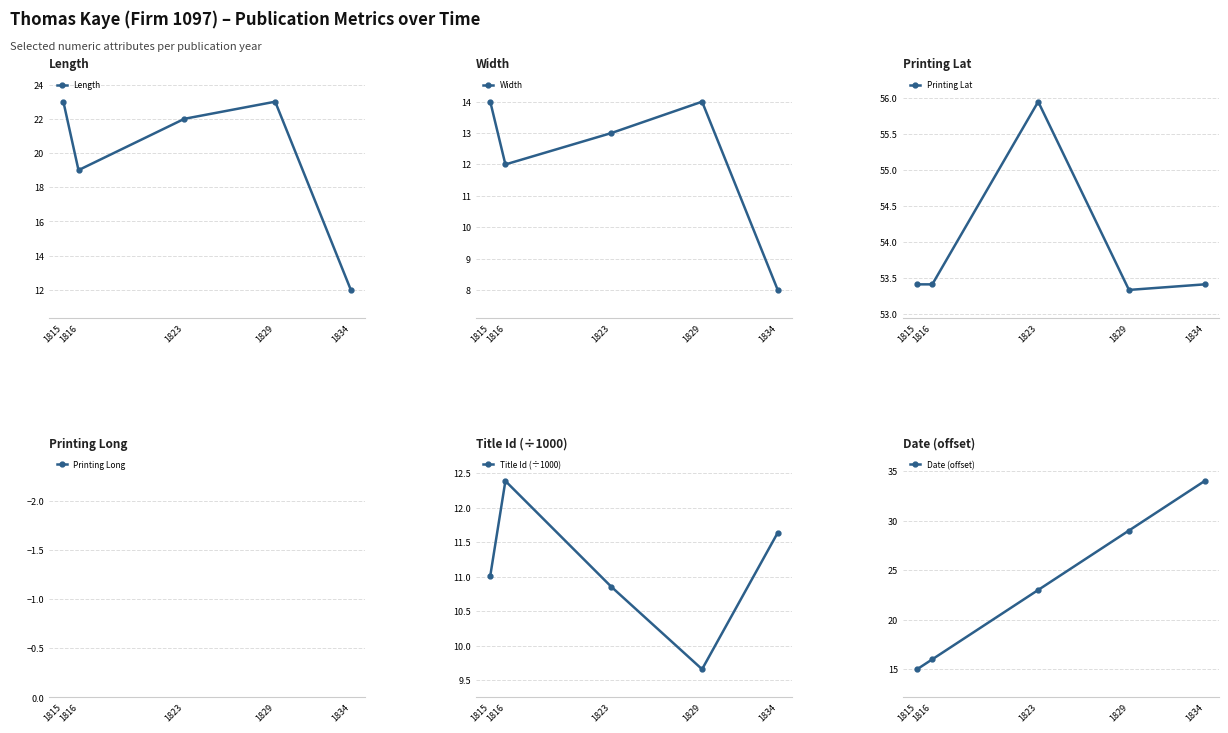

At which label is Length closest to 17?

1816